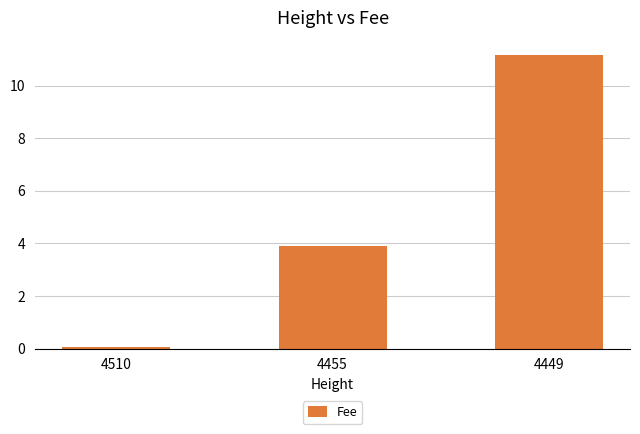

What is the difference between the maximum and minimum values?

11.1